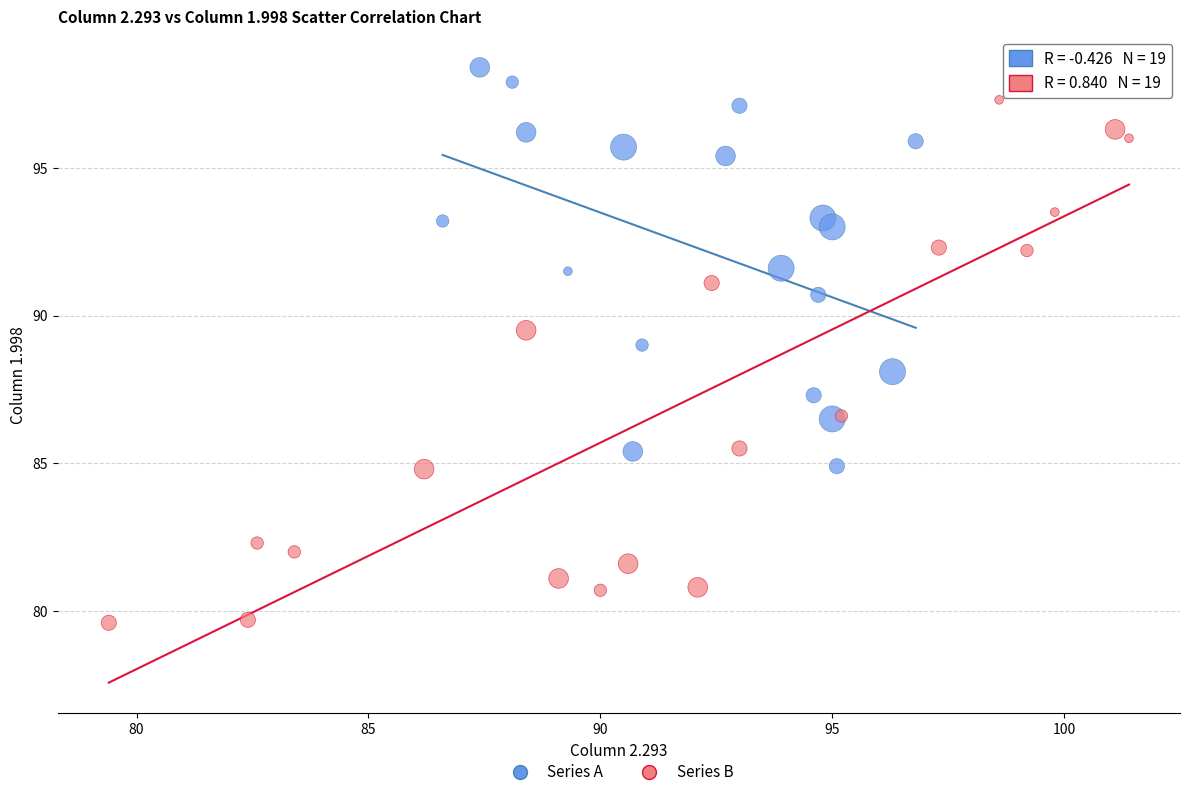

Which series contains the highest Y value?

Series A